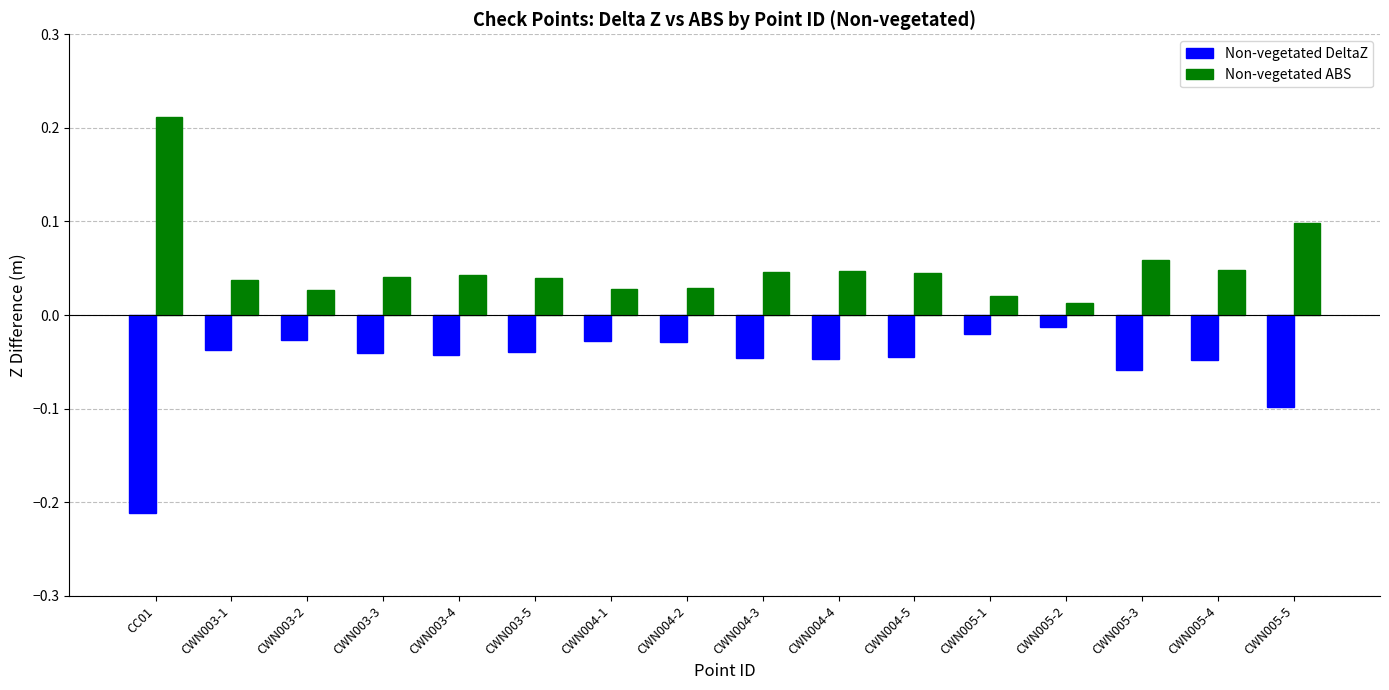

The value of Non-vegetated ABS at CWN003-5 is 0.1. True or false?

False